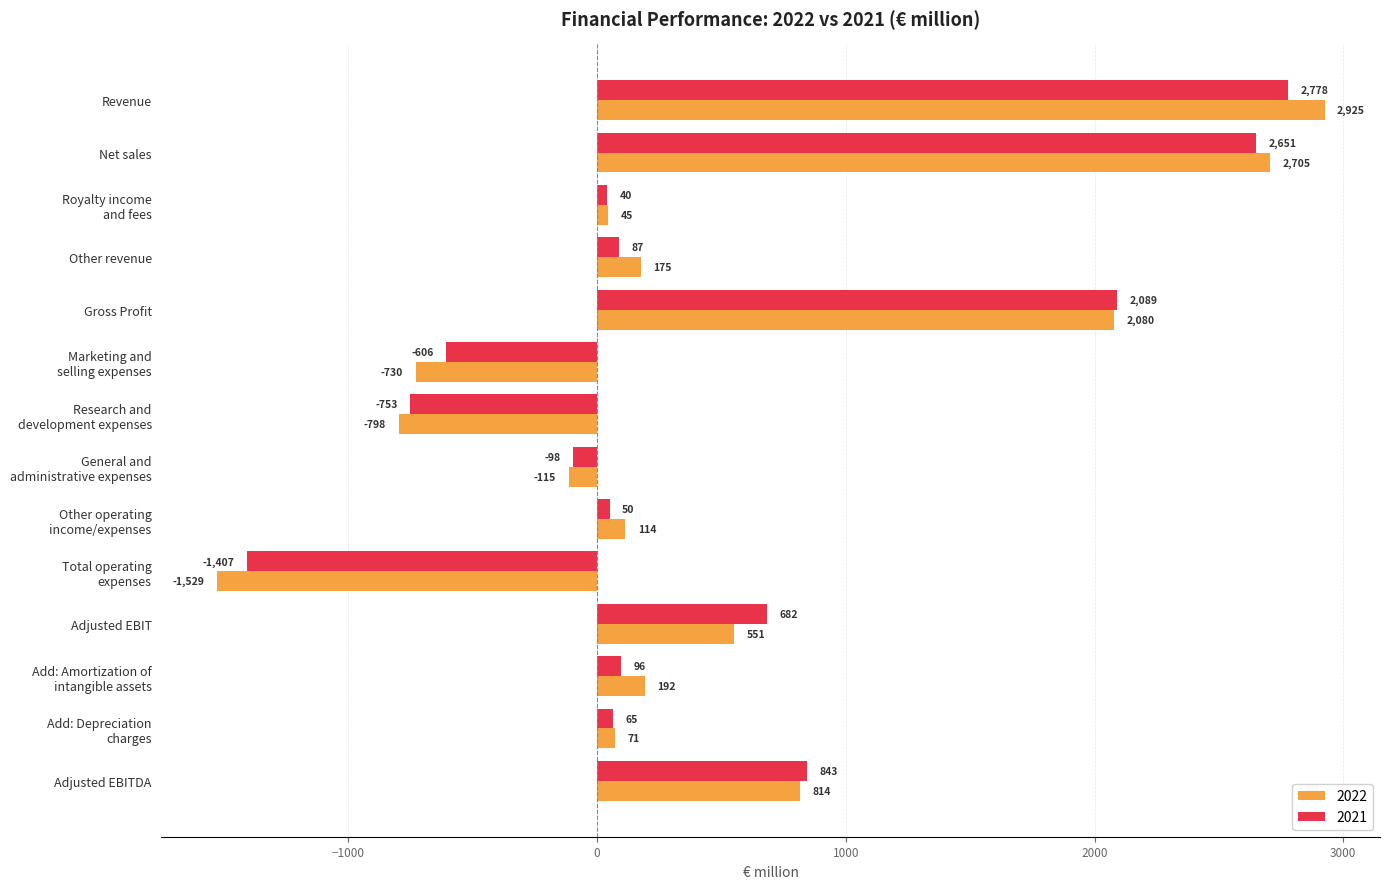

Is it true that 2021 equals 3825 at Net sales?

False